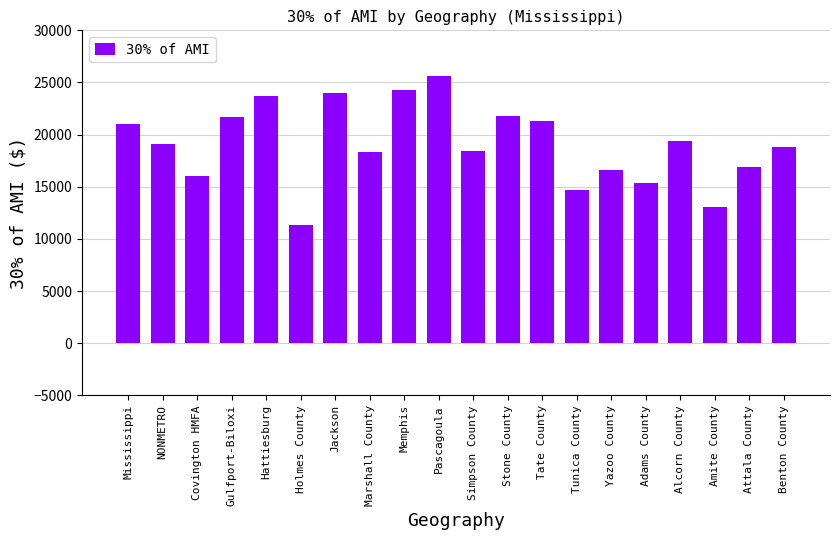

What is the value of the 10th bar from the left?

25590.0